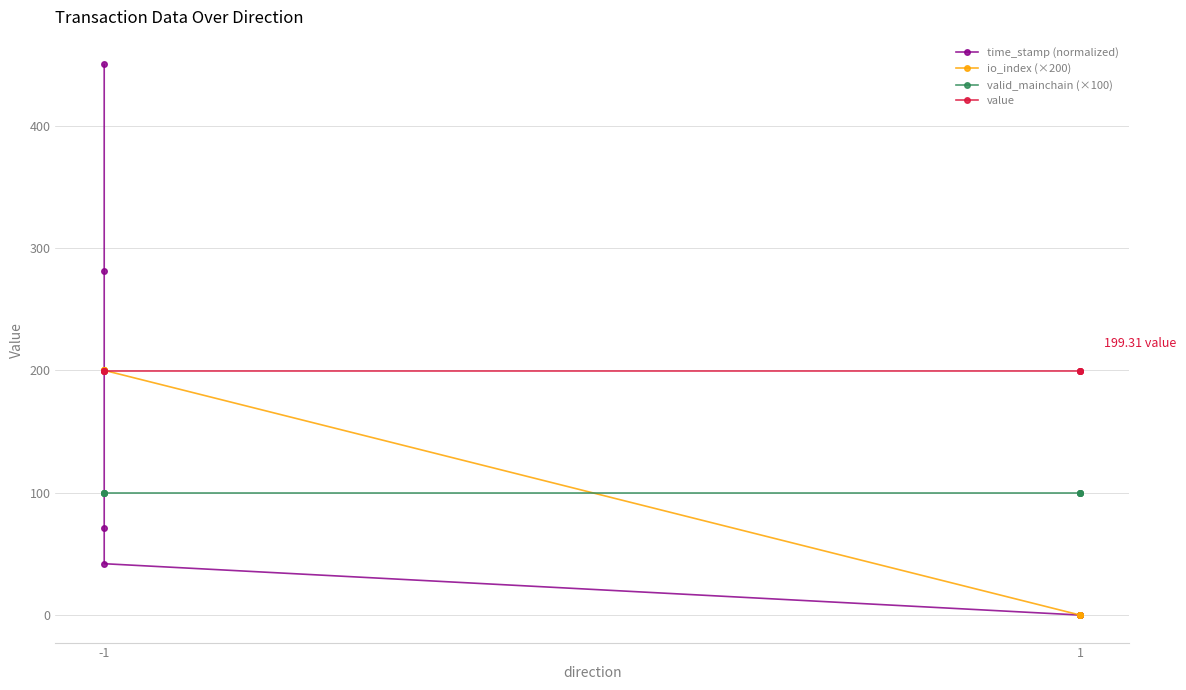

What is the difference between the maximum and minimum values in the time_stamp (normalized) series?

450.0